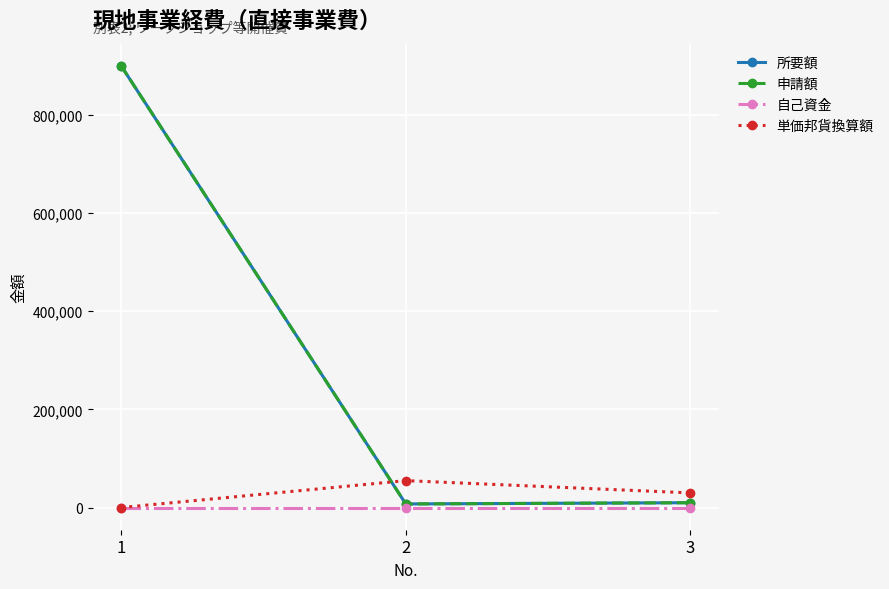

Which series has the largest total across all categories?

所要額